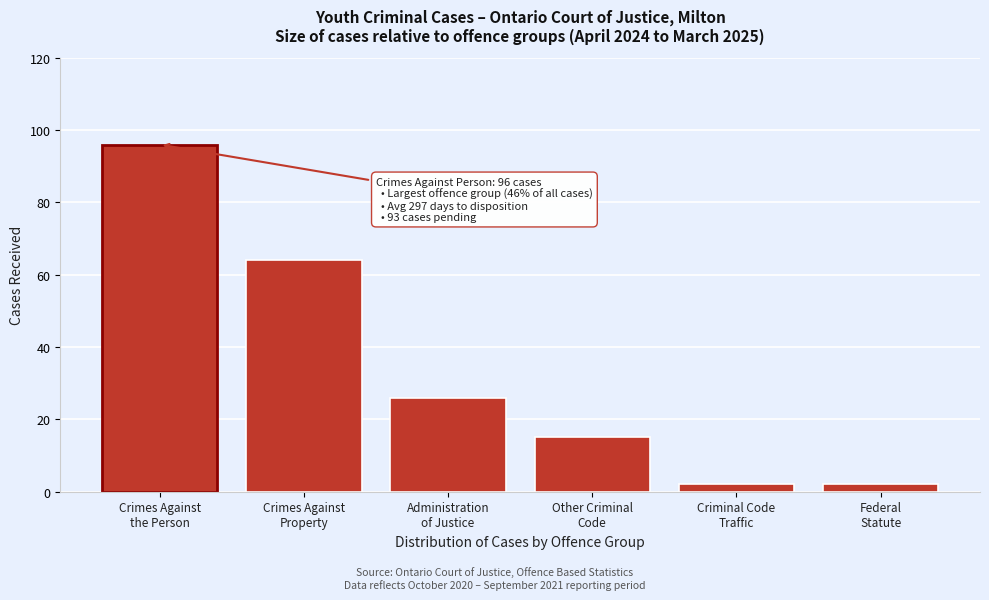

Reading left to right, list all the values displayed in this chart.

96	64	26	15	2	2